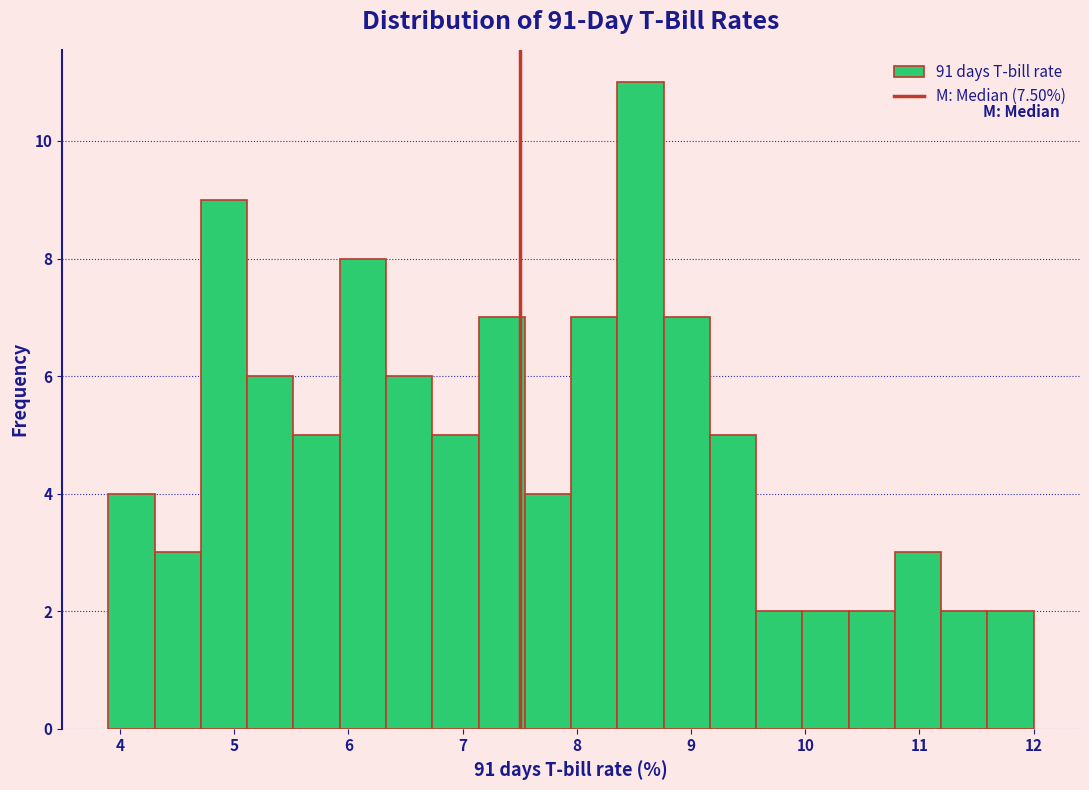

Reading left to right, list every bar in this chart as the range it spans on the x-axis followed by its height. Neither the bar edges nor the heights are printed on the chart, so give them approximately, as read against the axes.

3.9 to 4.3: 4
4.3 to 4.7: 3
4.7 to 5.1: 9
5.1 to 5.5: 6
5.5 to 5.9: 5
5.9 to 6.3: 8
6.3 to 6.7: 6
6.7 to 7.1: 5
7.1 to 7.5: 7
7.5 to 8.0: 4
8.0 to 8.4: 7
8.4 to 8.8: 11
8.8 to 9.2: 7
9.2 to 9.6: 5
9.6 to 10.0: 2
10.0 to 10.4: 2
10.4 to 10.8: 2
10.8 to 11.2: 3
11.2 to 11.6: 2
11.6 to 12.0: 2